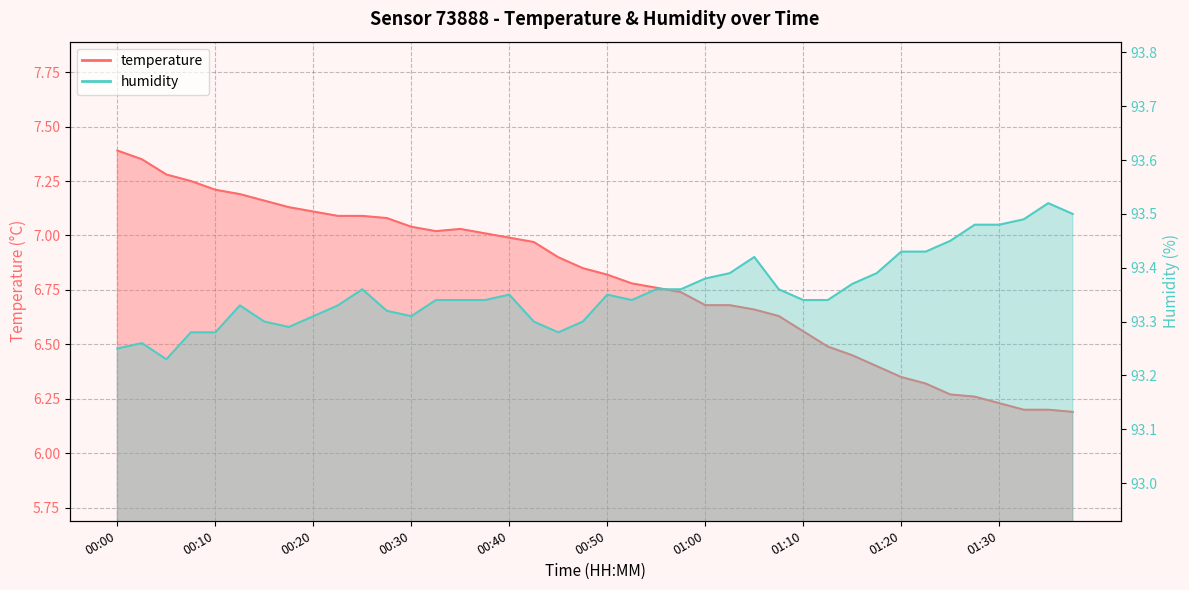

Does the chart display data point markers on the line(s)?

No